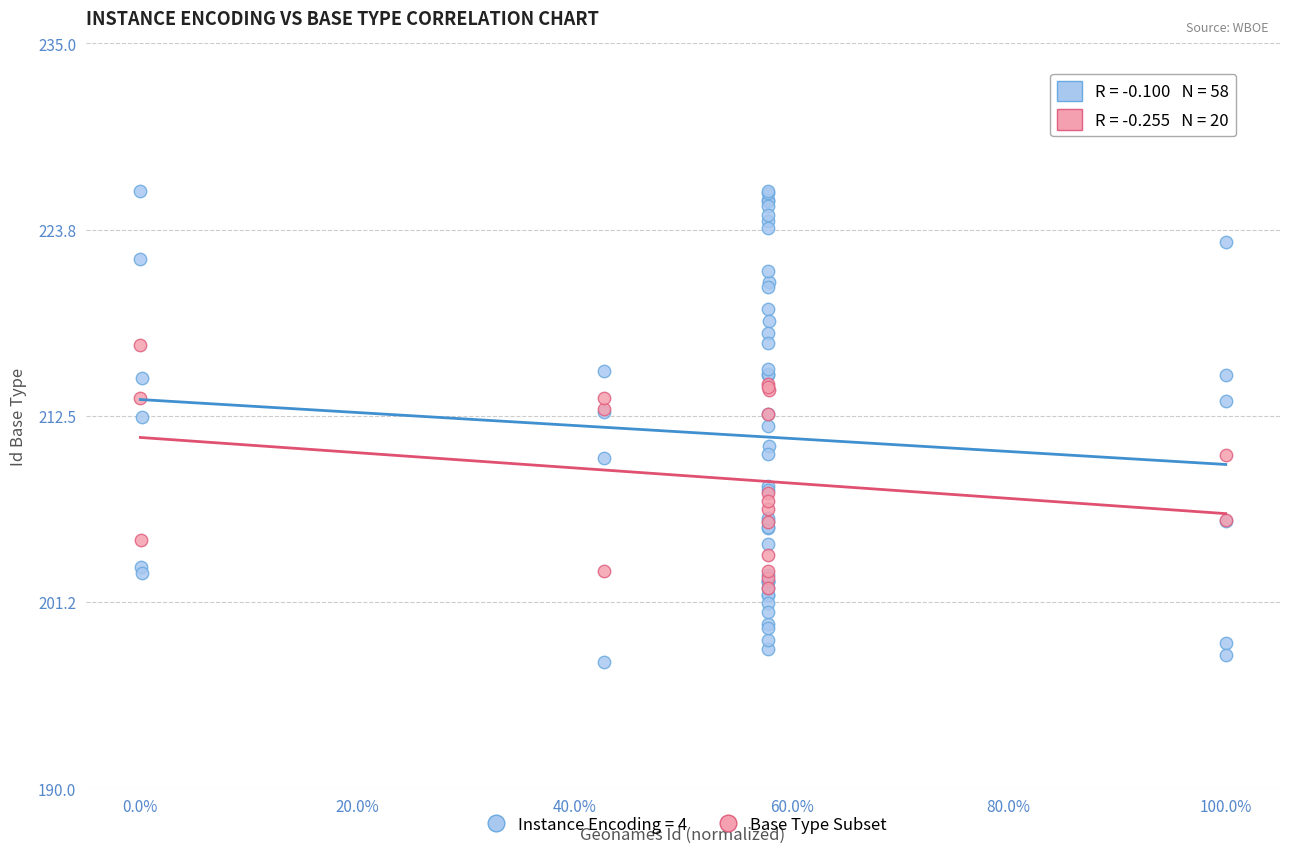

Which series reaches the minimum Y coordinate?

Instance Encoding = 4